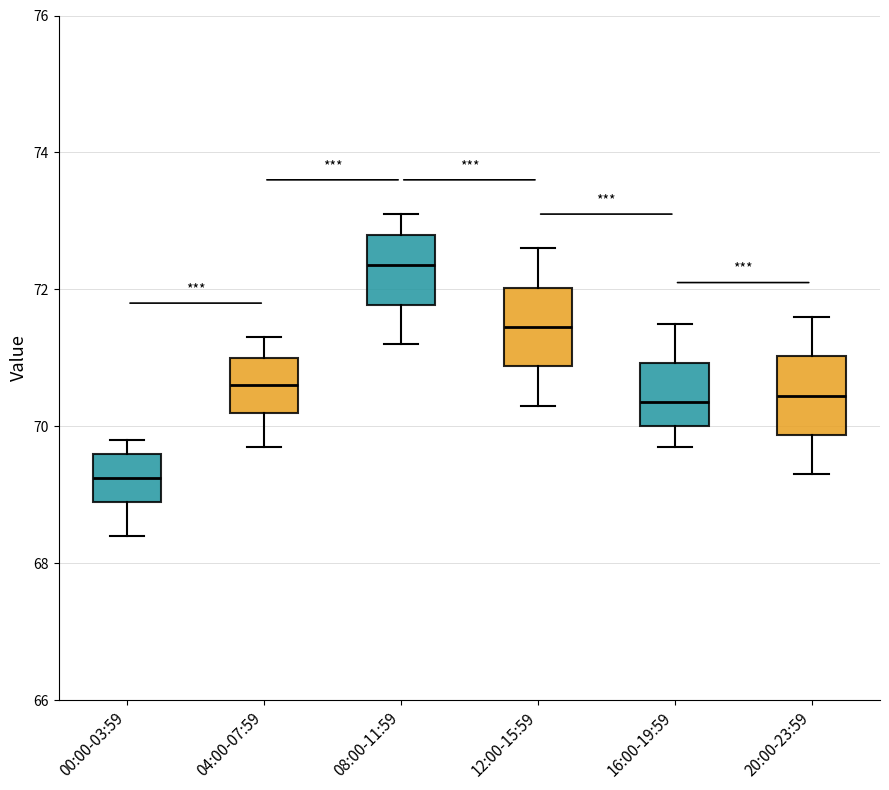

Where does the upper whisker of the box for 16:00-19:59 end on the y-axis? The values are not printed on the chart, so give them approximately, as read against the axis.

71.6